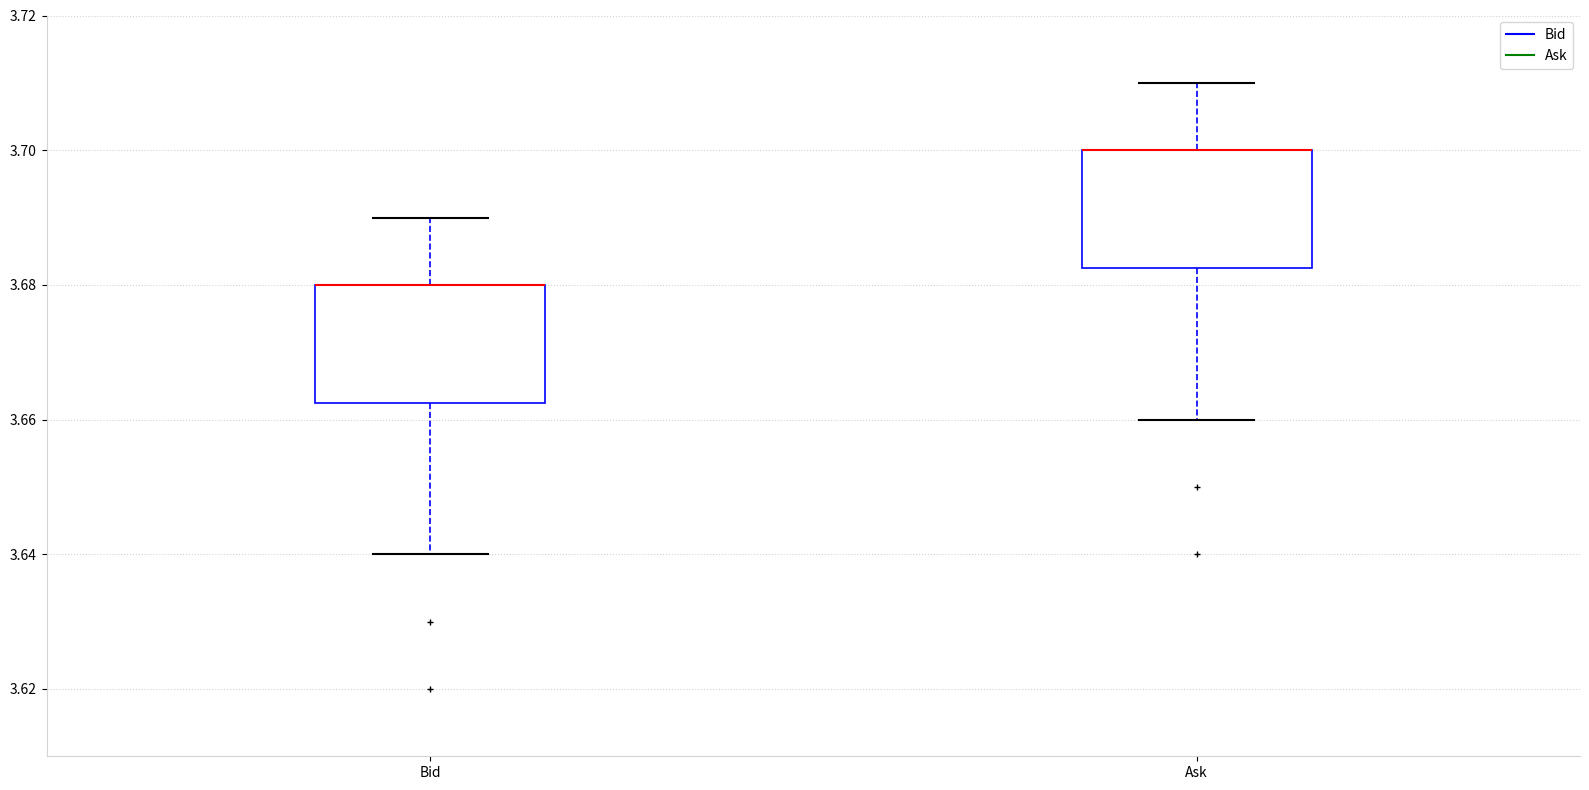

Reading left to right, transcribe this box plot: for each box, give where its median line is, the range the box spans, and where its two whiskers end, as read against the y-axis. The values are not printed on the chart, so give them approximately, as read against the axis.

Bid: median 3.680 (drawn on the box's upper edge), box 3.662 to 3.680, whiskers 3.640 to 3.690
Ask: median 3.700 (drawn on the box's upper edge), box 3.682 to 3.700, whiskers 3.660 to 3.710